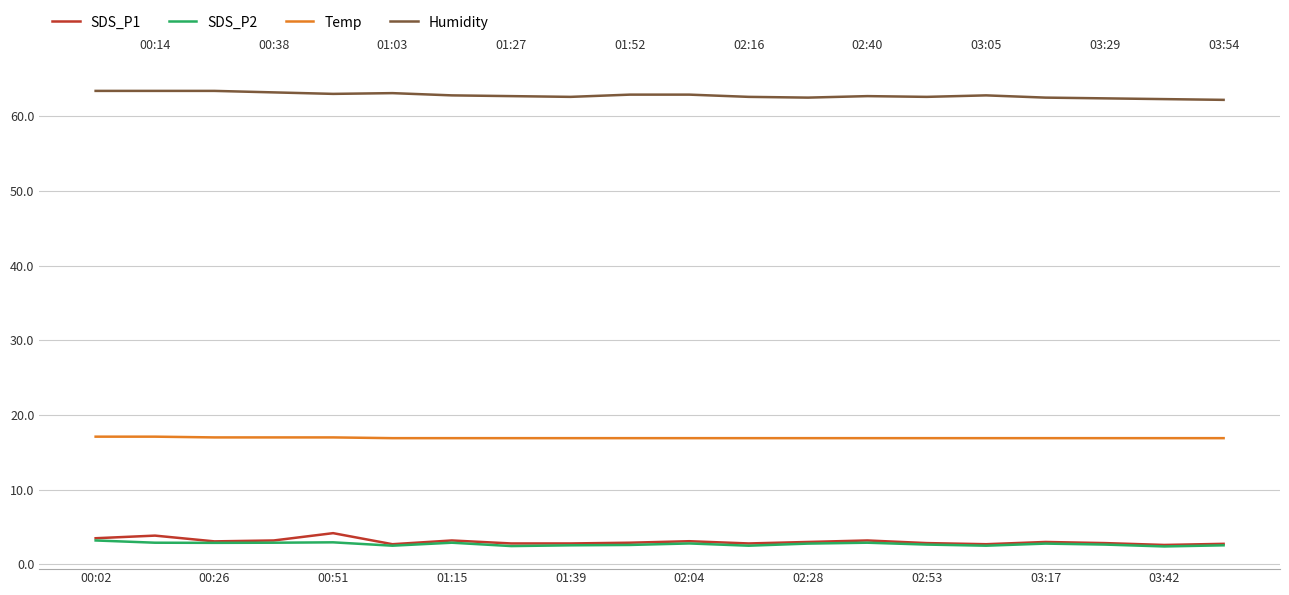

Which series has the widest spread of values?

SDS_P1